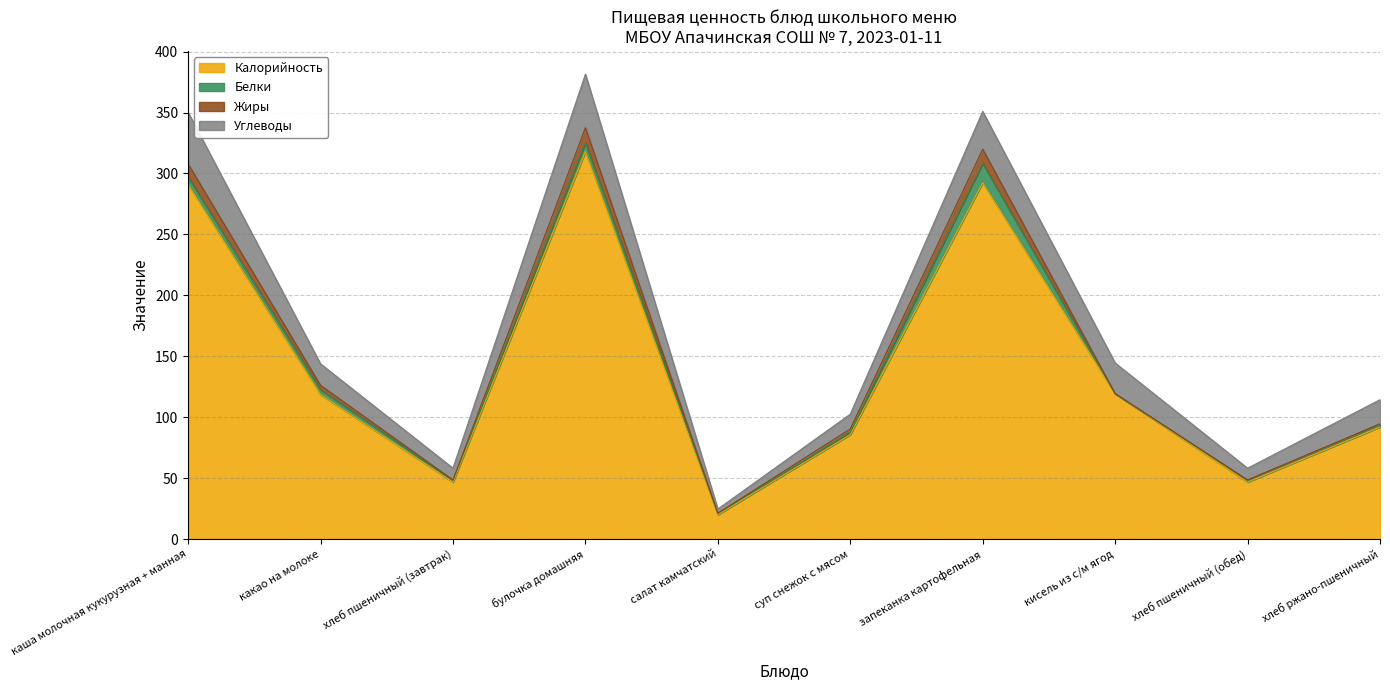

What is the minimum value for Жиры?

0.1